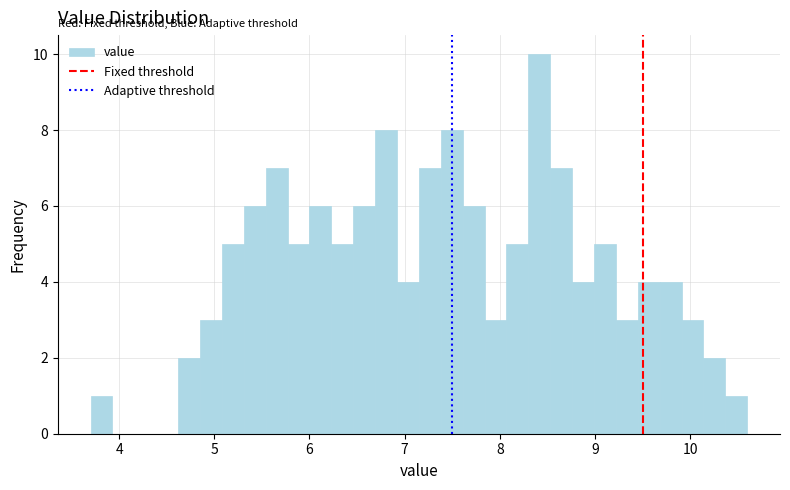

Around what value on the x-axis is the tallest bar? Give the approximate position of its centre, as read against the axis.

8.4